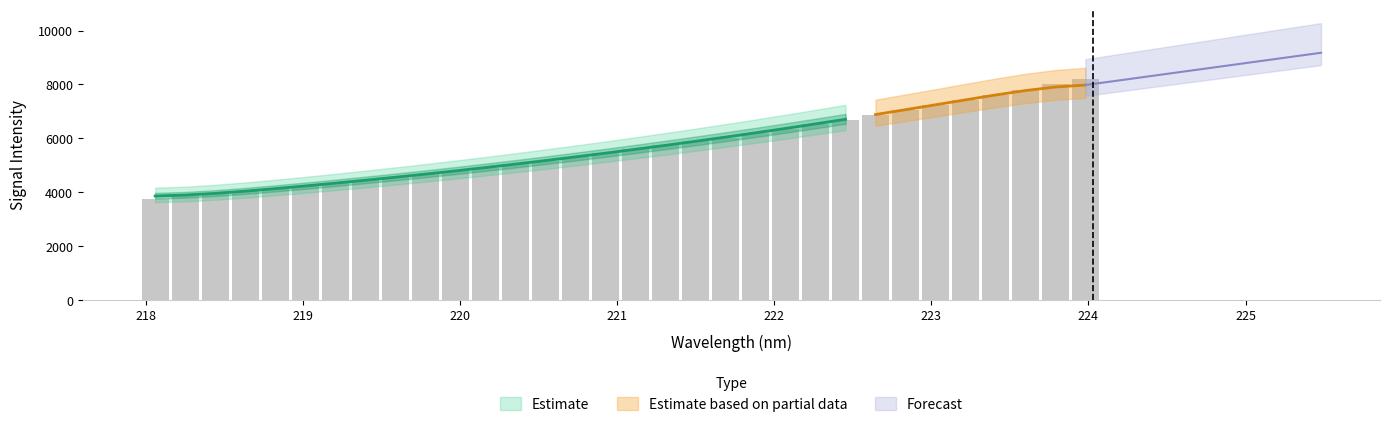

Reading left to right, transcribe all the data shown in this chart.

3755.8	3842.4	3932.6	4030.3	4124.7	4223.5	4331.3	4438.9	4550.1	4664.5	4782.8	4907.1	5037.9	5168.1	5302.6	5439.3	5589.0	5736.5	5883.9	6028.9	6194.4	6361.1	6526.0	6698.8	6877.4	7059.7	7237.8	7420.7	7612.1	7808.7	8004.6	8212.8